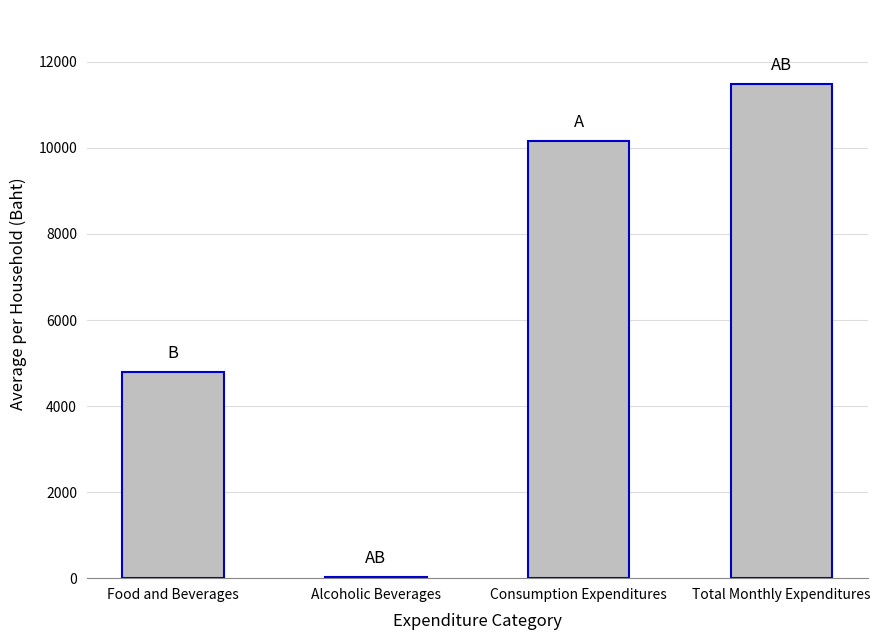

What value does the data have at Consumption Expenditures?

10164.2